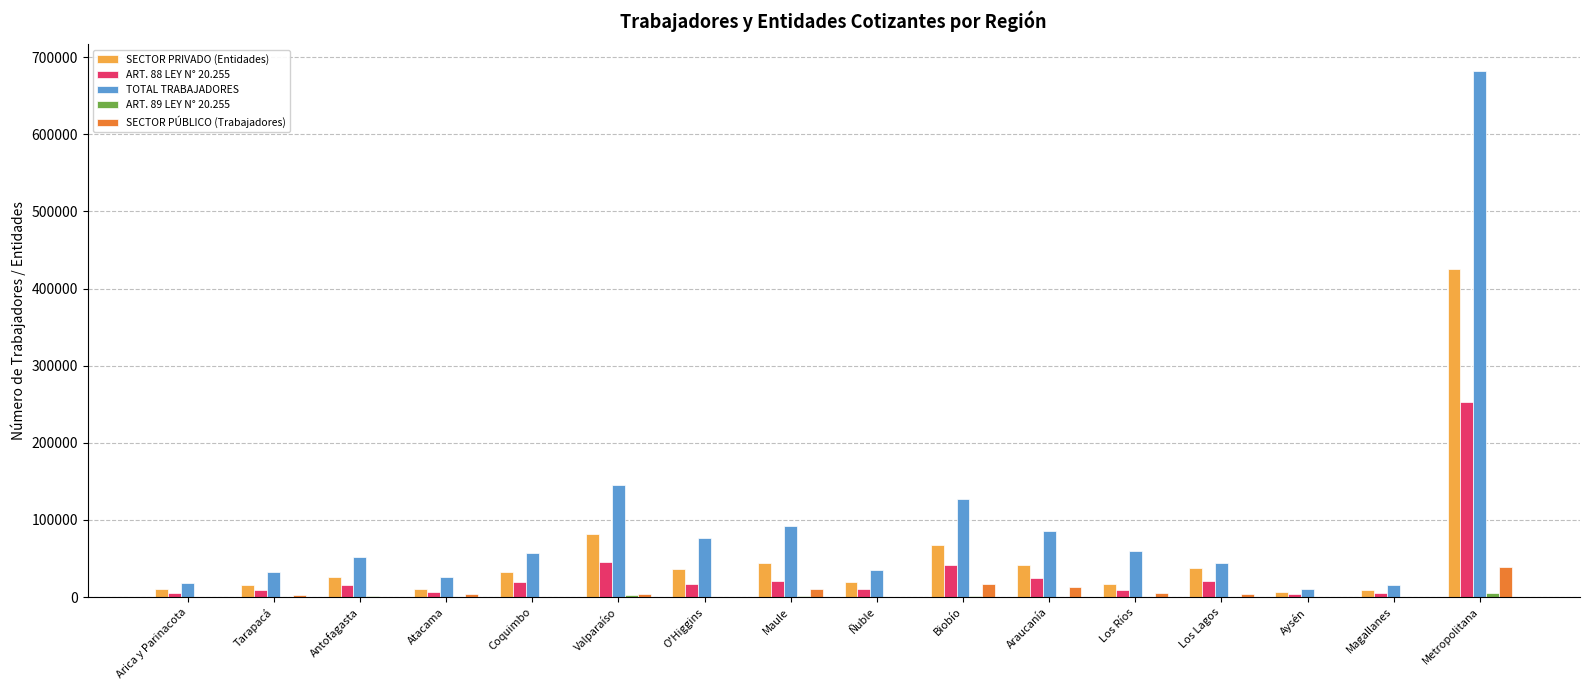

Which series changed the most between Coquimbo and Metropolitana?

TOTAL TRABAJADORES